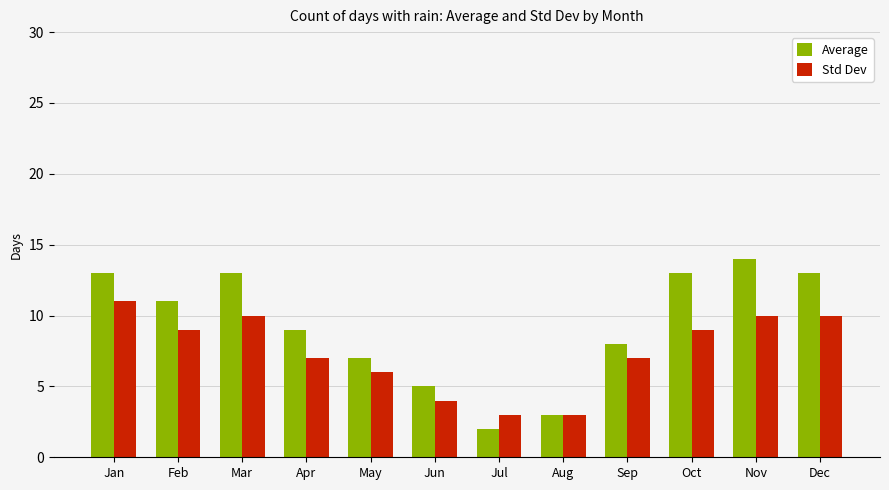

Between Jul and Nov, which series saw the biggest shift?

Average